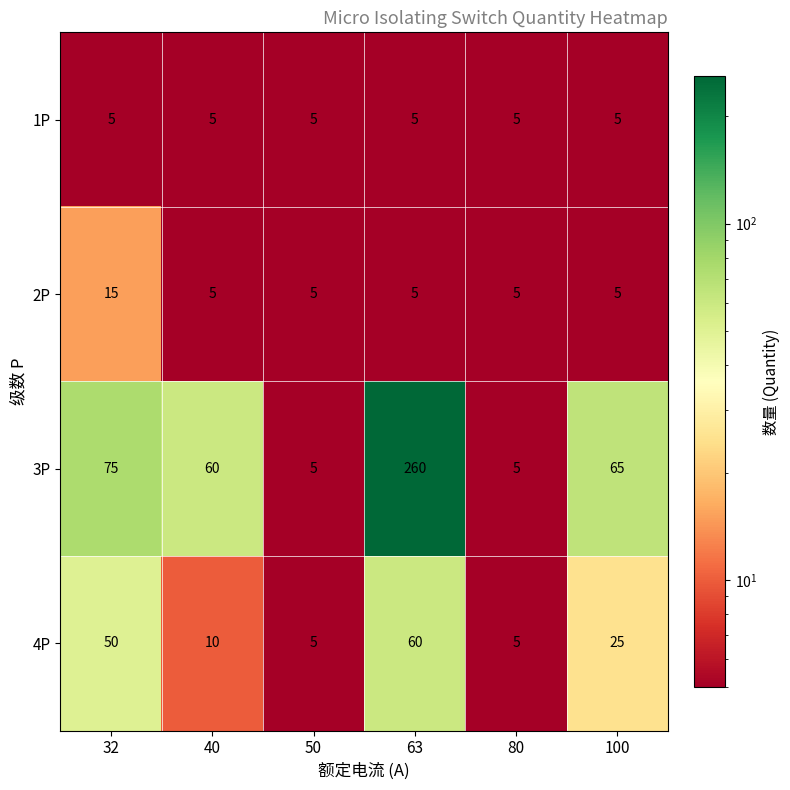

What is the total value across all series at 32?

145